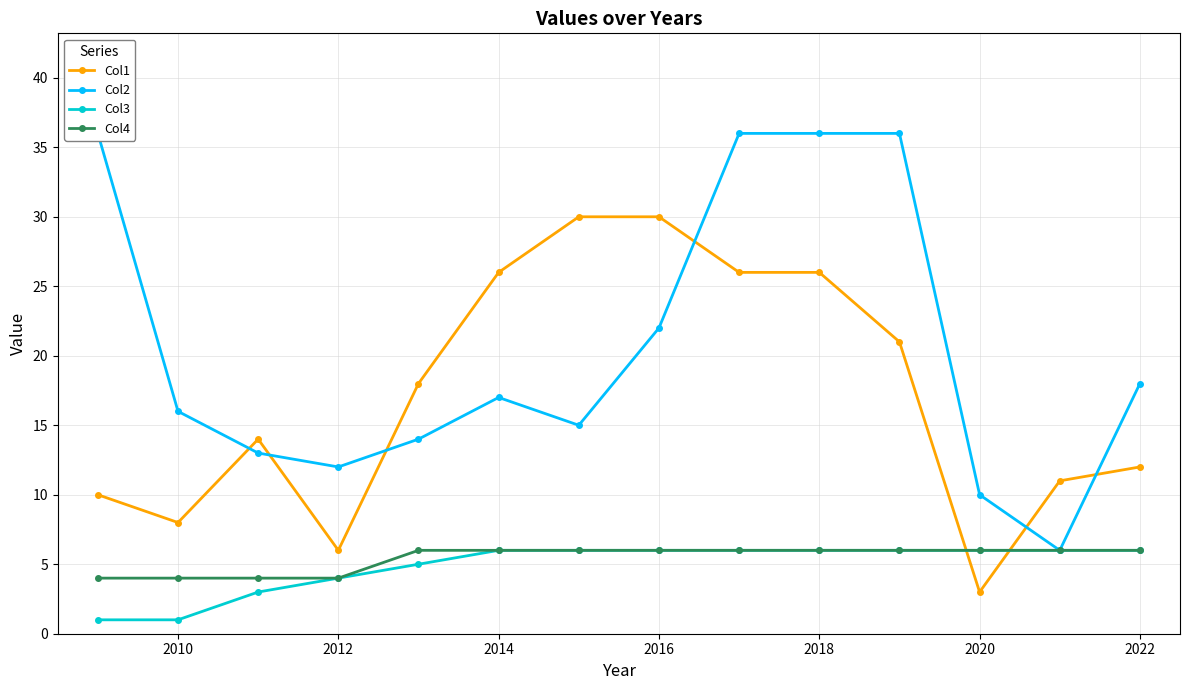

What is the minimum value shown in the chart?

1